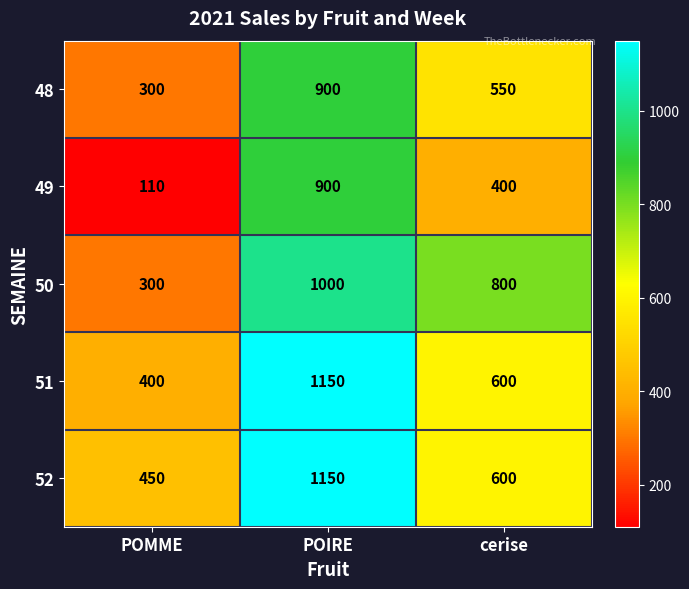

What is the difference between the maximum and second lowest values in the 48 series?

350